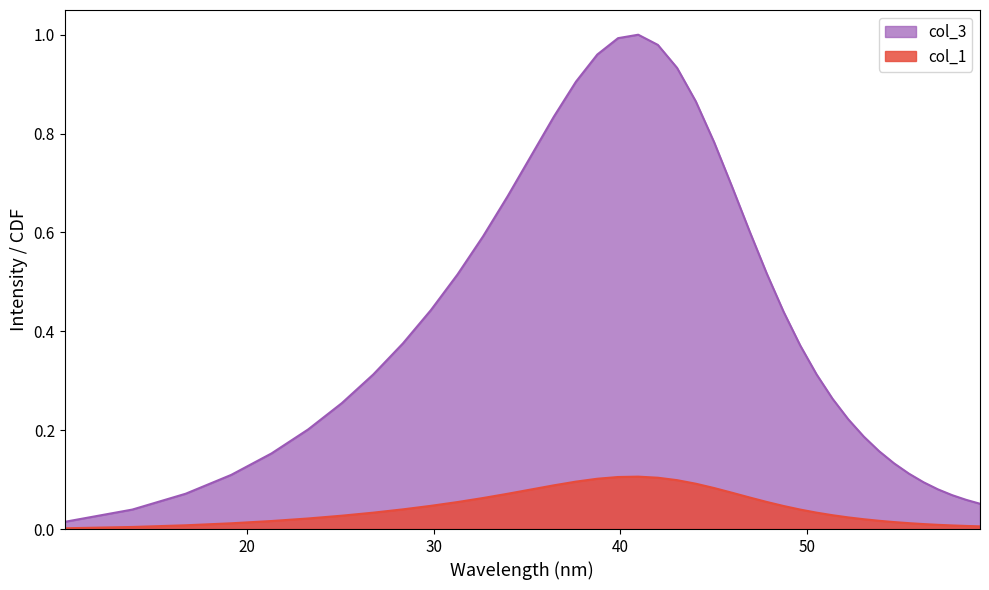

In col_1, how many points are higher than both neighbors (excluding endpoints)?

1